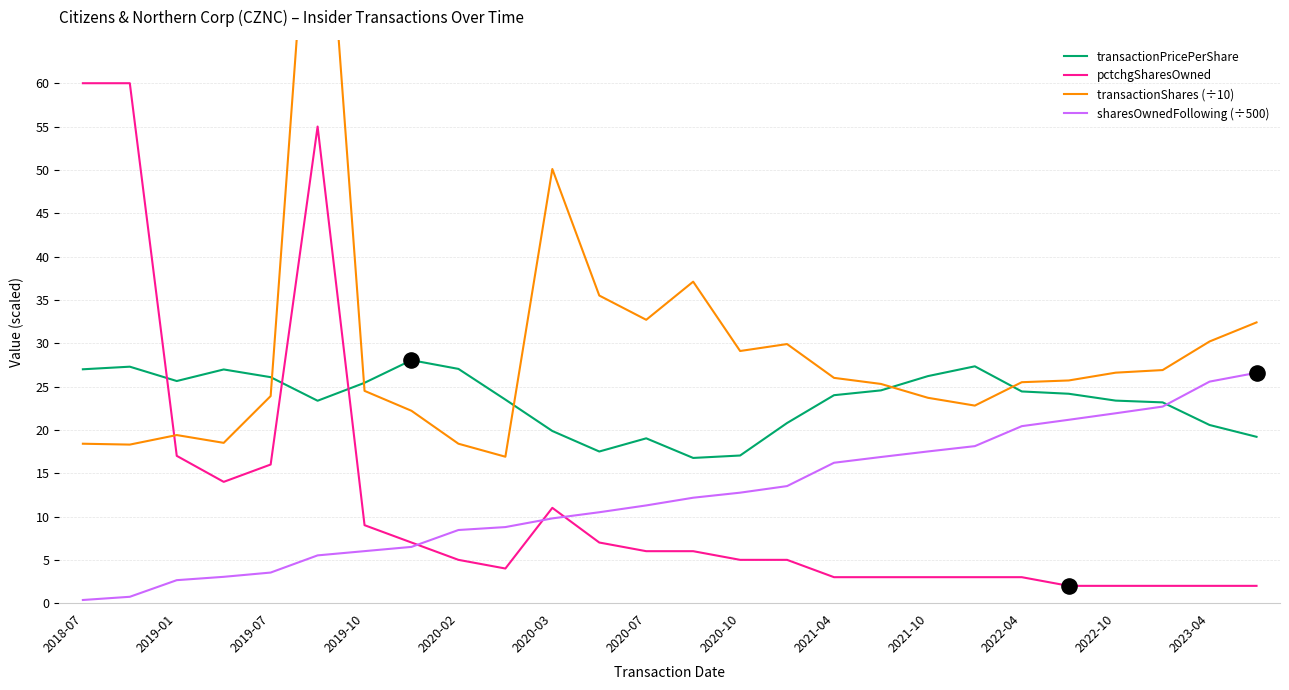

What is the total value across all series at 21?

73.0